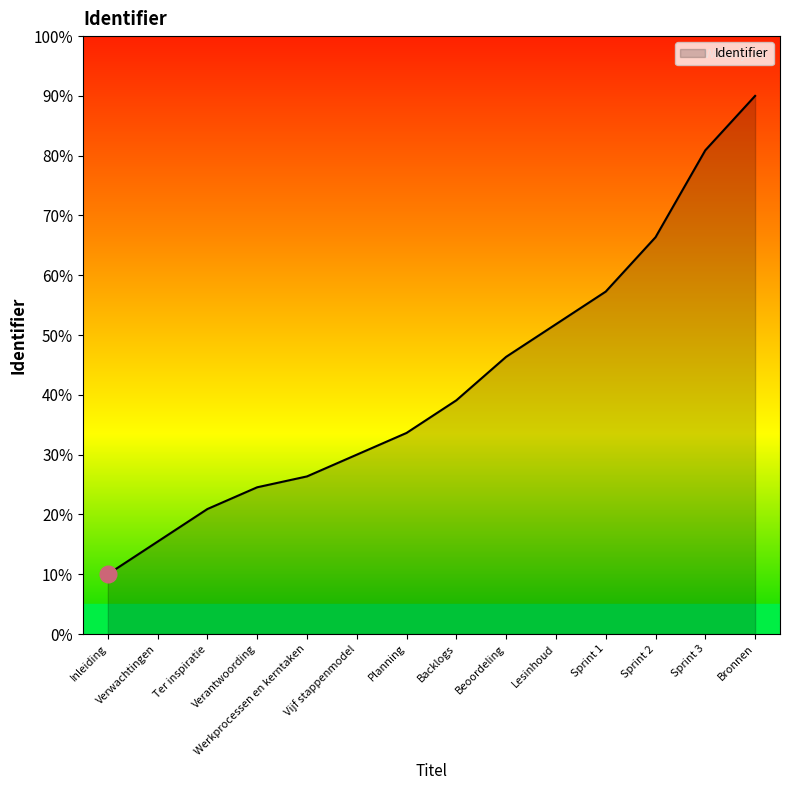

What is the change in value from Inleiding to Bronnen?

+80.0